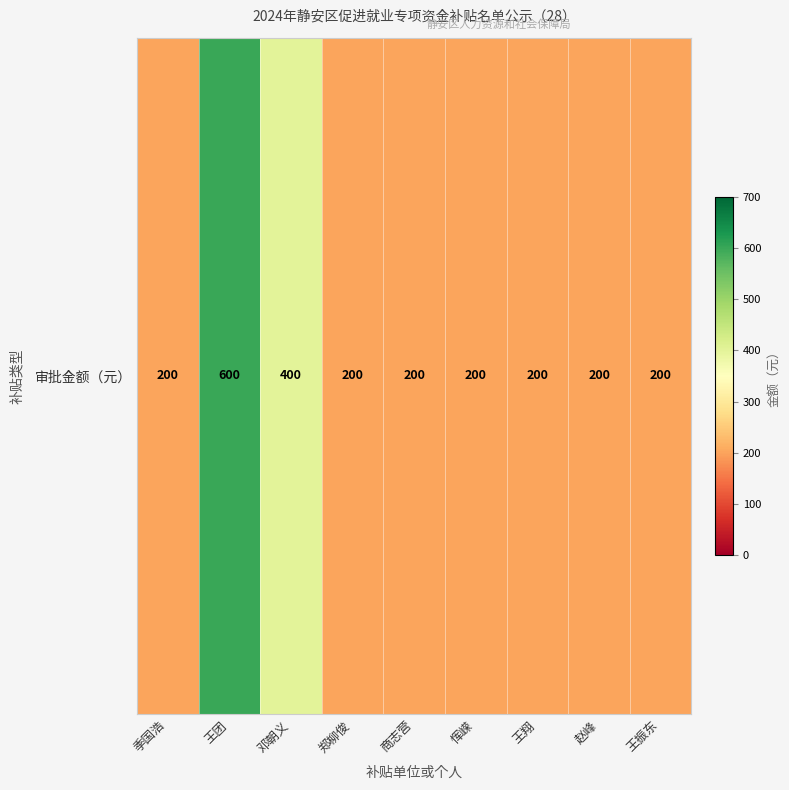

Rank the categories by value from highest to lowest.

王团, 邓朝义, 季国浩, 郑柳俊, 商志营, 恽嵘, 王翔, 赵峰, 王振东